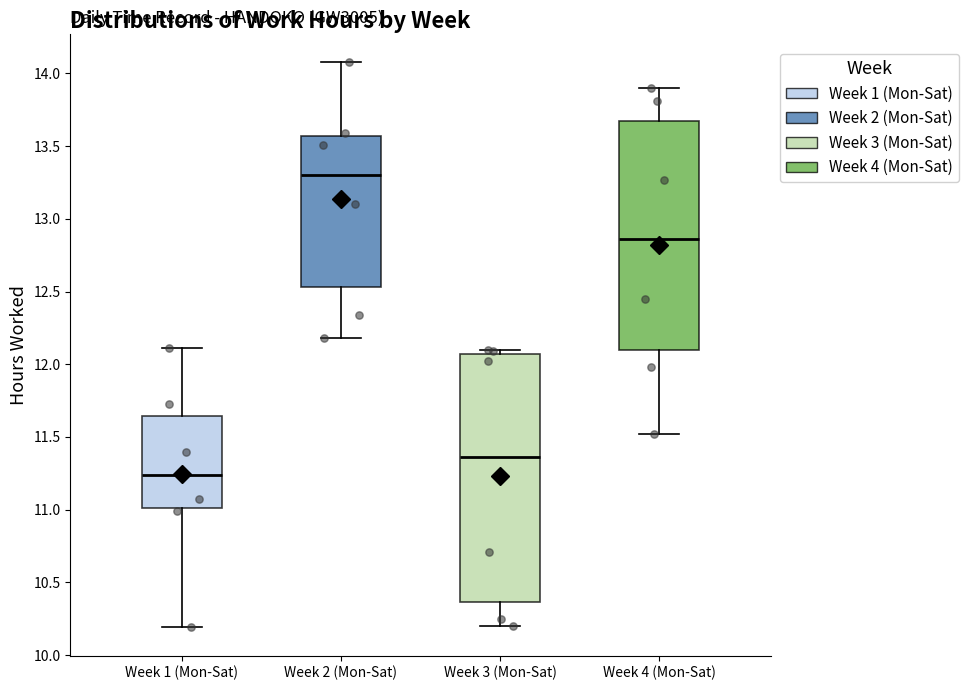

Reading left to right, transcribe this box plot: for each box, give where its median line is, the range the box spans, and where its two whiskers end, as read against the y-axis. The values are not printed on the chart, so give them approximately, as read against the axis.

Week 1 (Mon-Sat): median 11.25, box 11.00 to 11.65, whiskers 10.20 to 12.10
Week 2 (Mon-Sat): median 13.30, box 12.55 to 13.55, whiskers 12.20 to 14.10
Week 3 (Mon-Sat): median 11.35, box 10.35 to 12.05, whiskers 10.20 to 12.10
Week 4 (Mon-Sat): median 12.85, box 12.10 to 13.70, whiskers 11.50 to 13.90